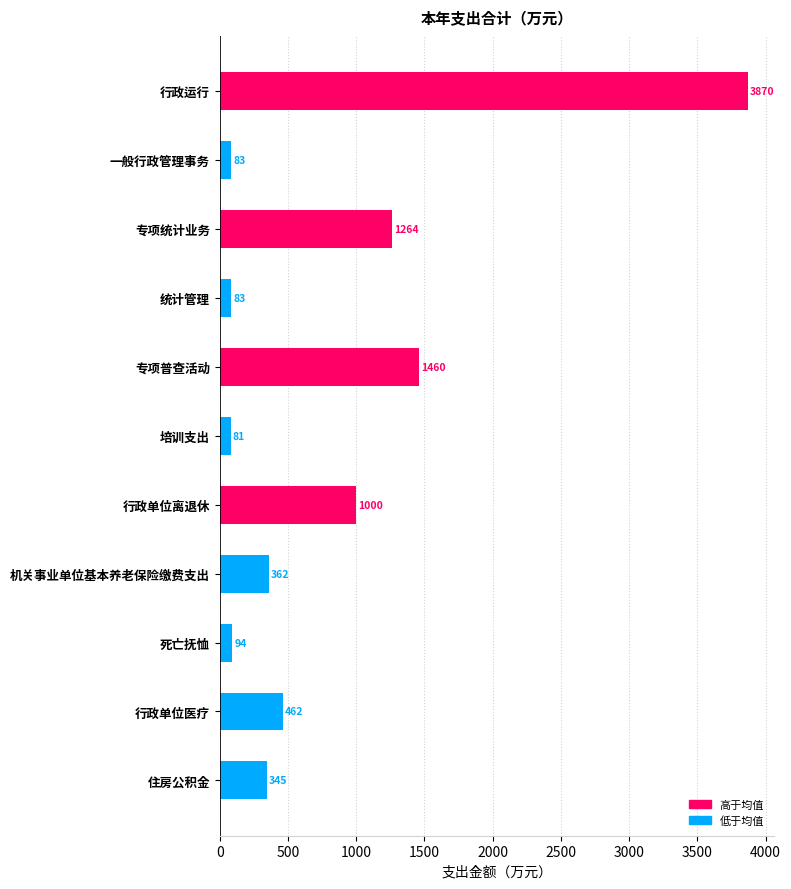

Is it true that the value at 住房公积金 is 345.0?

True